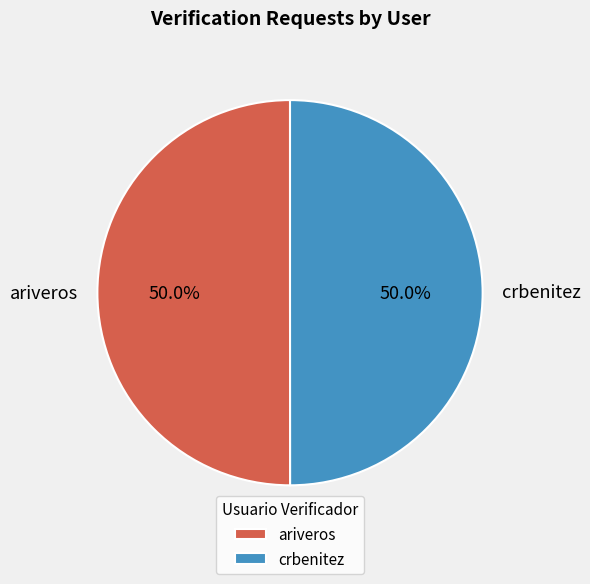

What percentage is the ariveros slice, to the nearest percent?

50%